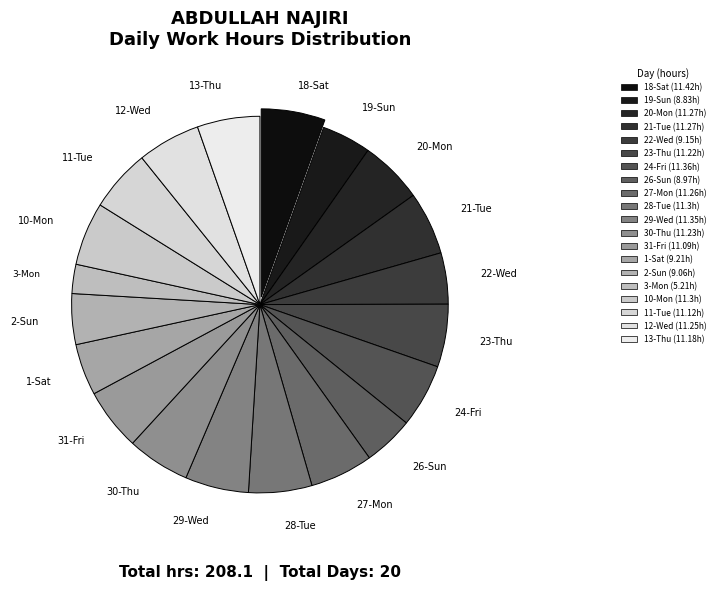

Which slice is the largest?

18-Sat